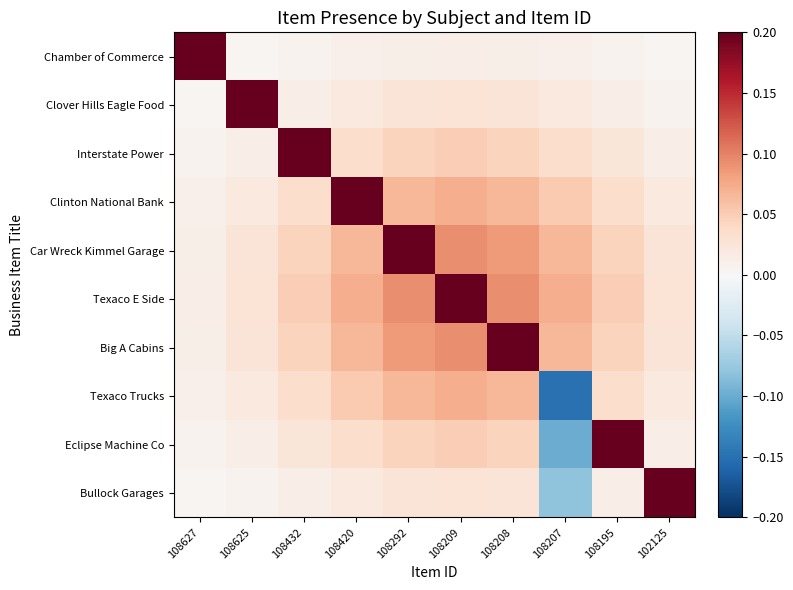

Reading left to right, transcribe all the data shown in this chart.

Chamber of Commerce: 108627=0.2	108625=0.0	108432=0.0	108420=0.0	108292=0.0	108209=0.0	108208=0.0	108207=0.0	108195=0.0	102125=0.0
Clover Hills Eagle Food: 108627=0.0	108625=0.2	108432=0.0	108420=0.0	108292=0.0	108209=0.0	108208=0.0	108207=0.0	108195=0.0	102125=0.0
Interstate Power: 108627=0.0	108625=0.0	108432=0.2	108420=0.0	108292=0.0	108209=0.0	108208=0.0	108207=0.0	108195=0.0	102125=0.0
Clinton National Bank: 108627=0.0	108625=0.0	108432=0.0	108420=0.2	108292=0.1	108209=0.1	108208=0.1	108207=0.1	108195=0.0	102125=0.0
Car Wreck Kimmel Garage: 108627=0.0	108625=0.0	108432=0.0	108420=0.1	108292=0.2	108209=0.1	108208=0.1	108207=0.1	108195=0.0	102125=0.0
Texaco E Side: 108627=0.0	108625=0.0	108432=0.0	108420=0.1	108292=0.1	108209=0.2	108208=0.1	108207=0.1	108195=0.0	102125=0.0
Big A Cabins: 108627=0.0	108625=0.0	108432=0.0	108420=0.1	108292=0.1	108209=0.1	108208=0.2	108207=0.1	108195=0.0	102125=0.0
Texaco Trucks: 108627=0.0	108625=0.0	108432=0.0	108420=0.1	108292=0.1	108209=0.1	108208=0.1	108207=-0.1	108195=0.0	102125=0.0
Eclipse Machine Co: 108627=0.0	108625=0.0	108432=0.0	108420=0.0	108292=0.0	108209=0.0	108208=0.0	108207=-0.1	108195=0.2	102125=0.0
Bullock Garages: 108627=0.0	108625=0.0	108432=0.0	108420=0.0	108292=0.0	108209=0.0	108208=0.0	108207=-0.1	108195=0.0	102125=0.2